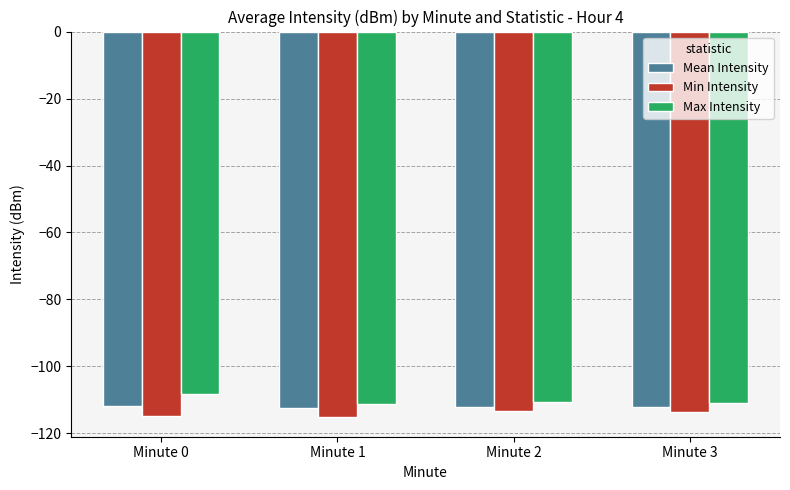

What is the value of the Min Intensity bar at the 4th from the left?

-113.5